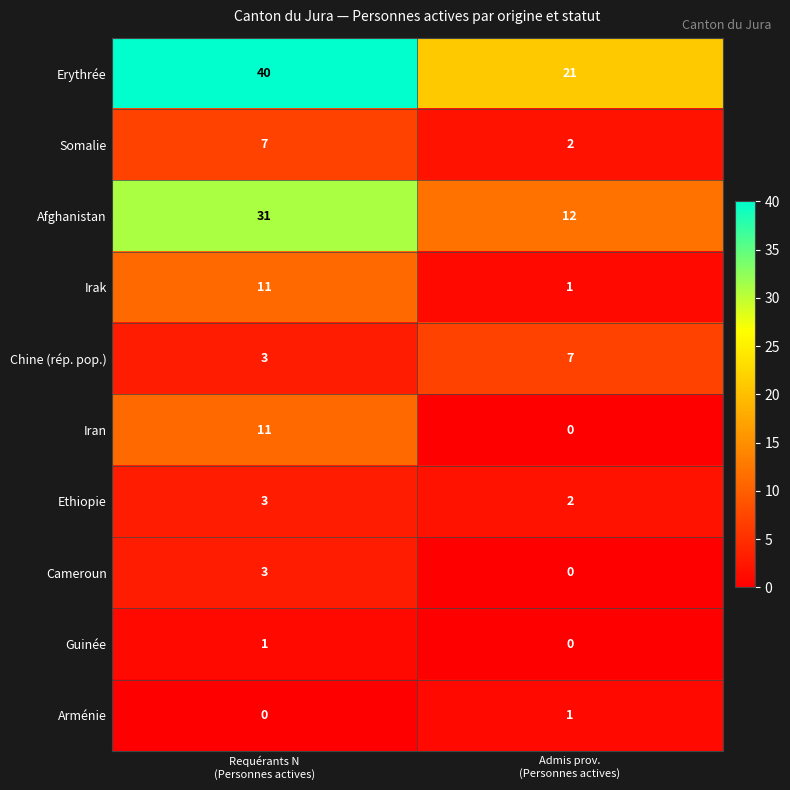

What is the average value of the Afghanistan series?

22